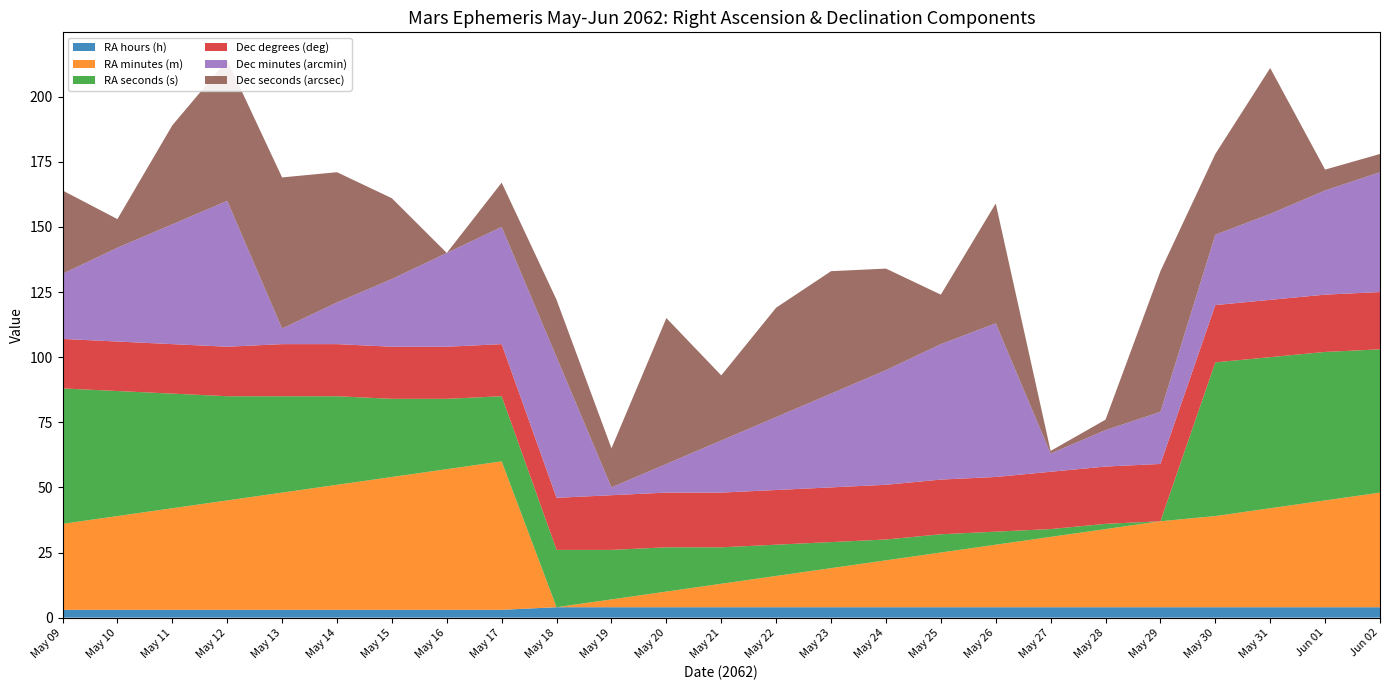

Reading left to right, extract all data points from this chart.

RA hours (h): 3	3	3	3	3	3	3	3	3	4	4	4	4	4	4	4	4	4	4	4	4	4	4	4	4
RA minutes (m): 33	36	39	42	45	48	51	54	57	0	3	6	9	12	15	18	21	24	27	30	33	35	38	41	44
RA seconds (s): 52	48	44	40	37	34	30	27	25	22	19	17	14	12	10	8	7	5	3	2	0	59	58	57	55
Dec degrees (deg): 19	19	19	19	20	20	20	20	20	20	21	21	21	21	21	21	21	21	22	22	22	22	22	22	22
Dec minutes (arcmin): 25	36	46	56	6	16	26	36	45	54	3	11	20	28	36	44	52	59	7	14	20	27	33	40	46
Dec seconds (arcsec): 32	11	38	54	58	50	31	0	17	22	15	56	25	42	47	39	19	46	1	4	54	31	56	8	7